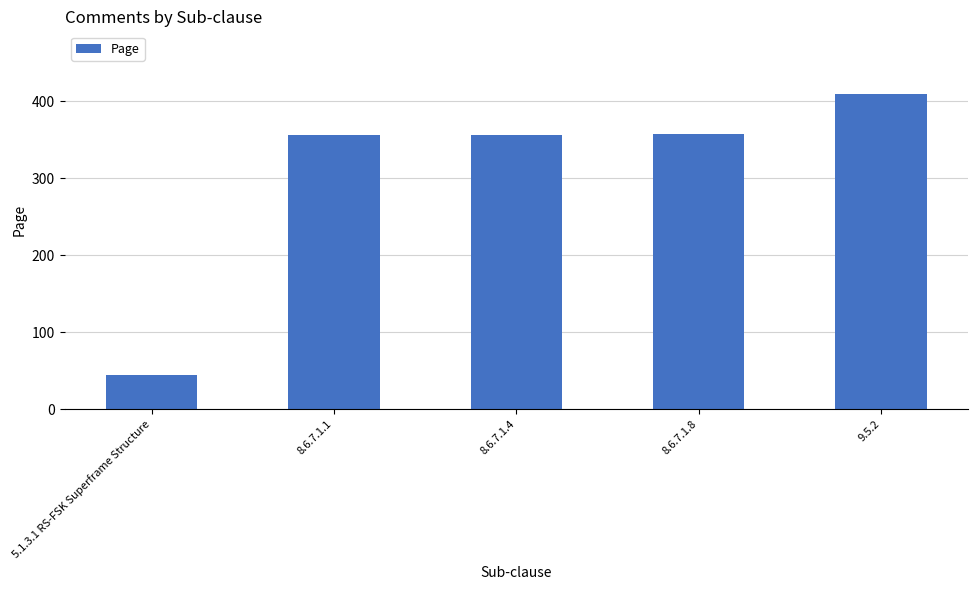

What is the value of the 5th bar from the left?

409